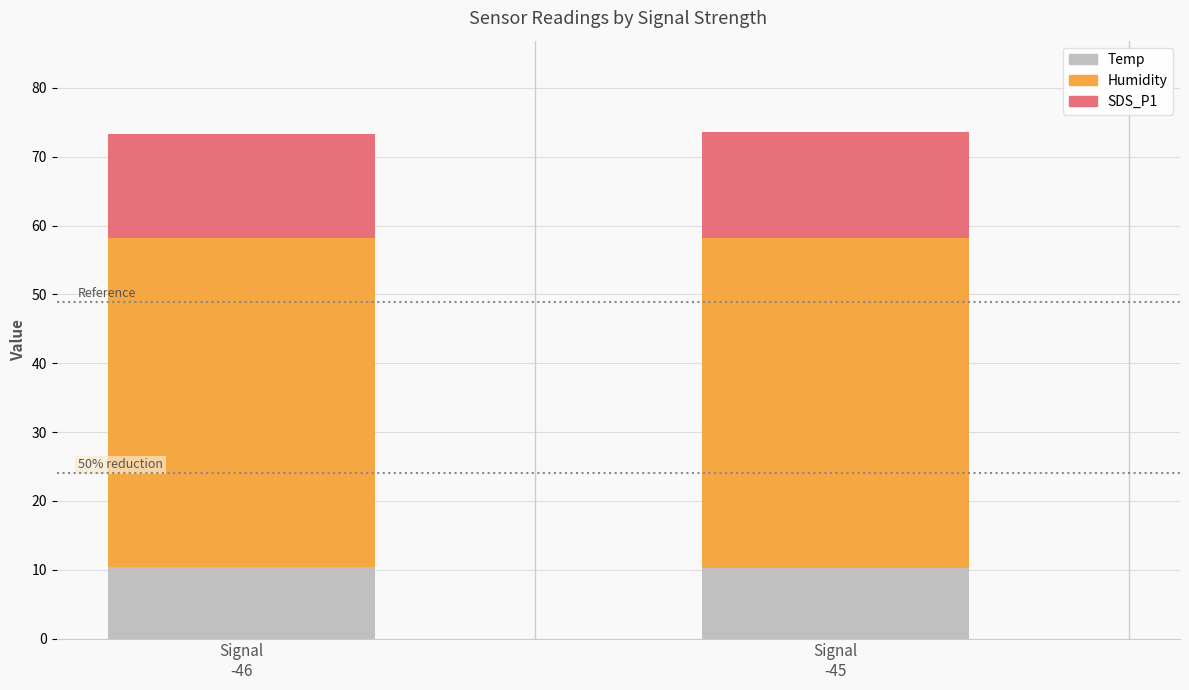

What is the sum of all Temp values?

20.7